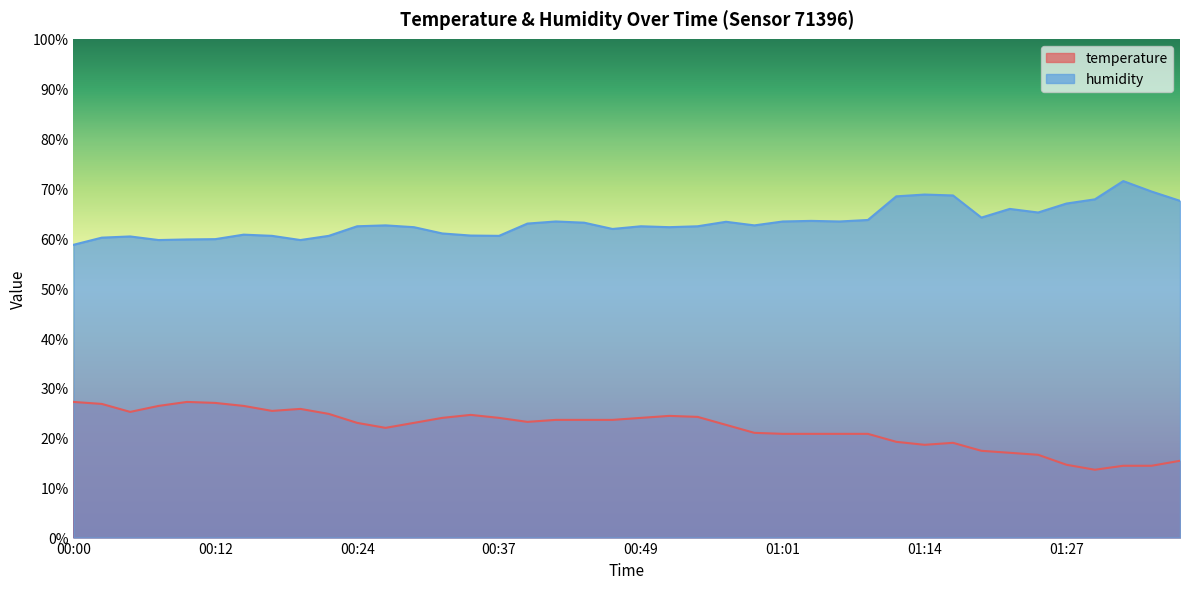

Which has a higher value, 00:29 or 01:11?

00:29